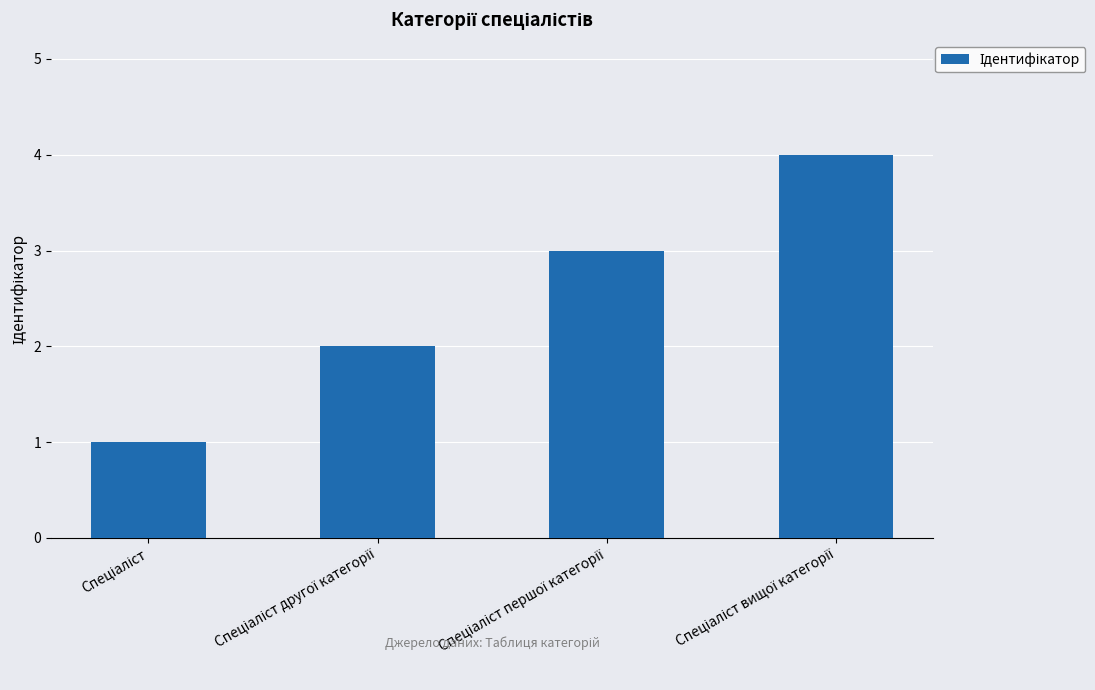

What is the difference between the maximum and minimum values?

3